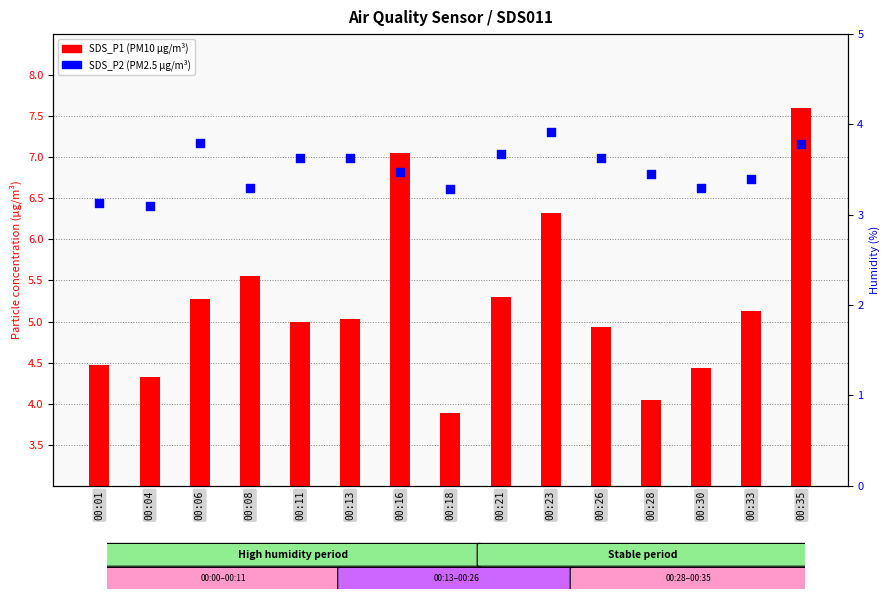

Which series has the largest total across all categories?

SDS_P1 (PM10)